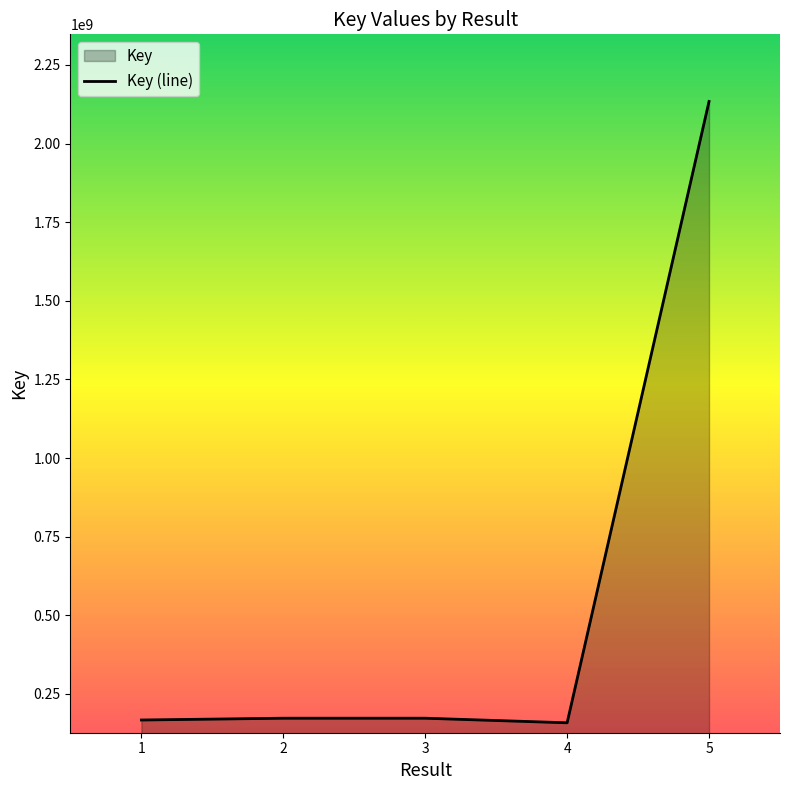

At which category does the chart reach its peak across all series?

5